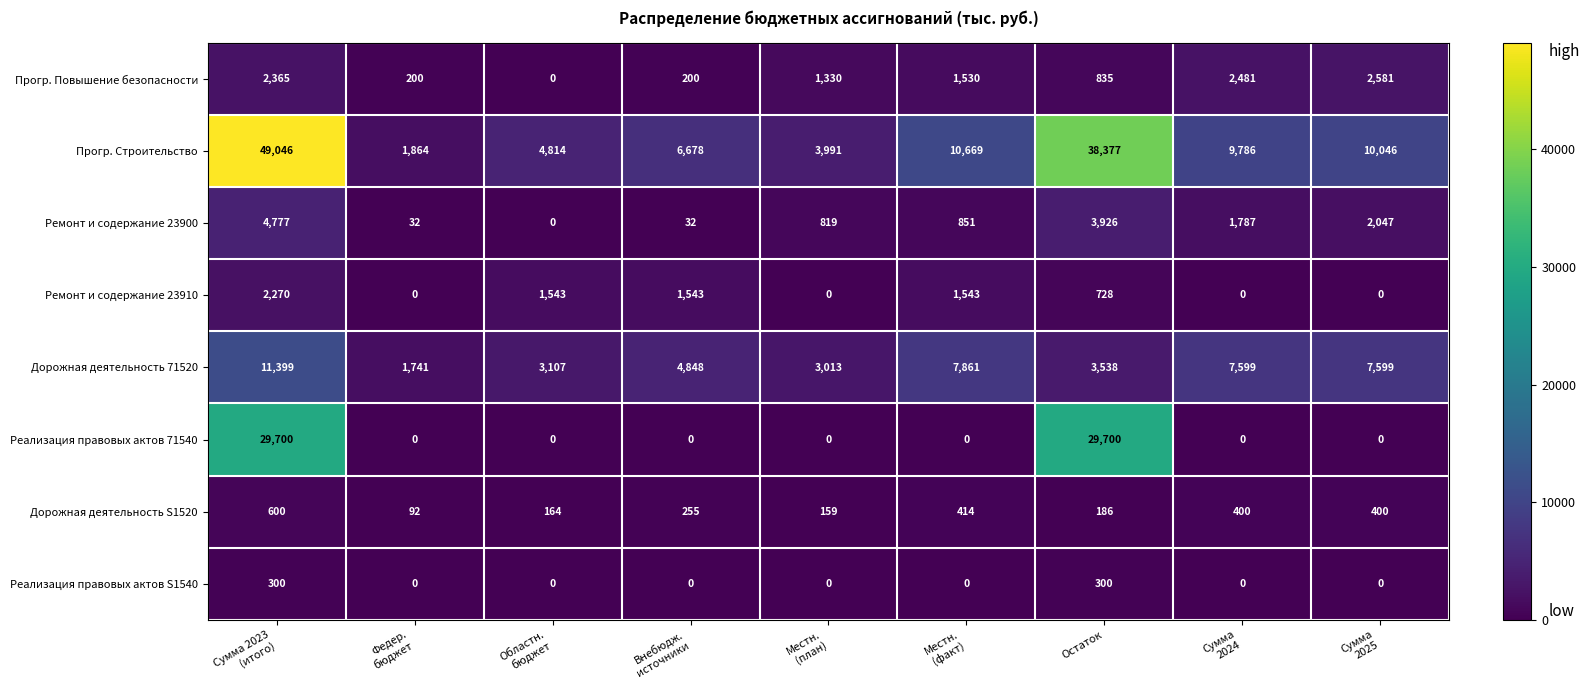

Between Федер.
бюджет and Местн.
(план), which series saw the biggest shift?

Прогр. Строительство